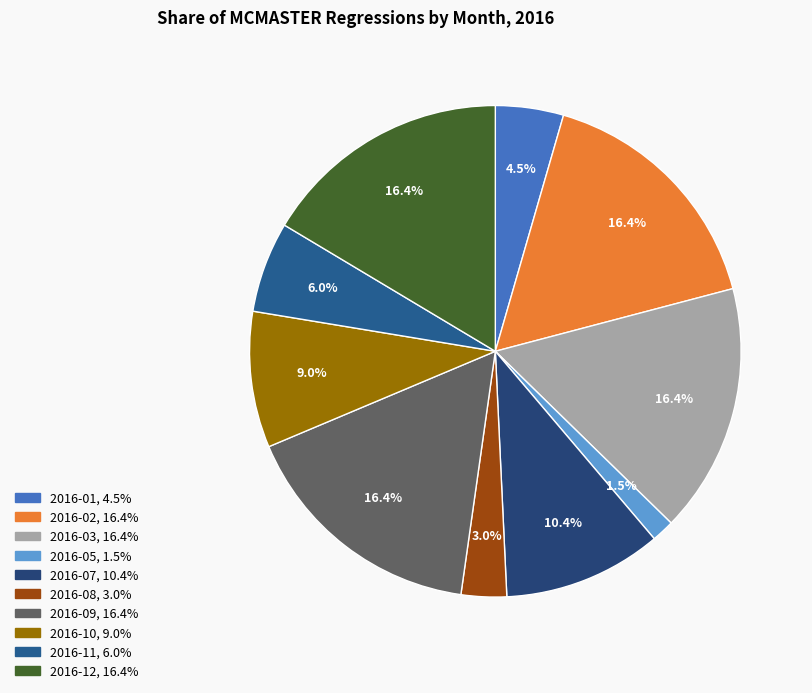

What is the largest slice in the pie chart?

2016-02